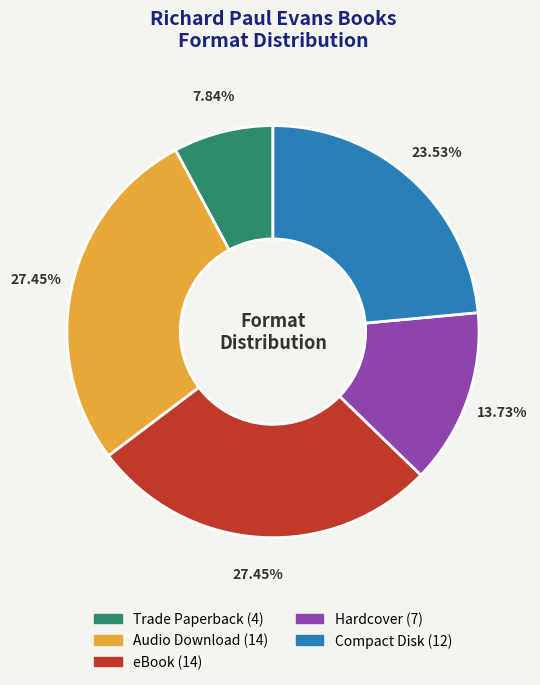

Which slice is the smallest?

Trade Paperback